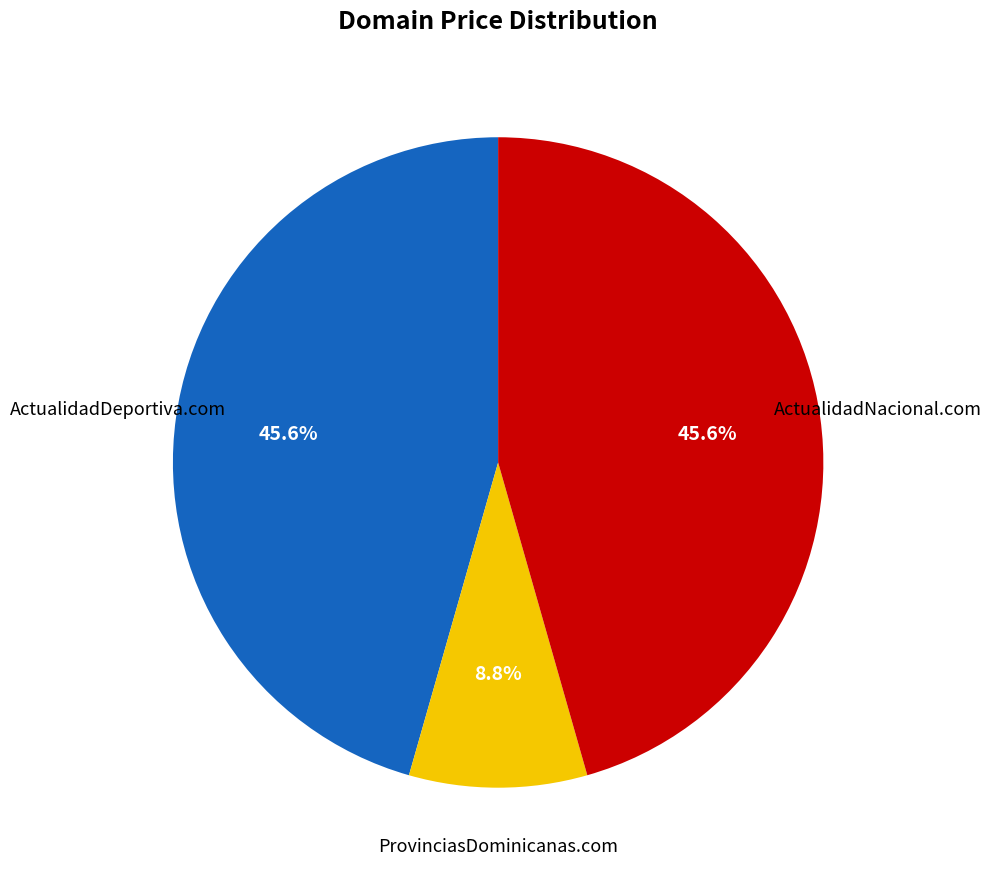

Is there a majority slice in this chart?

No